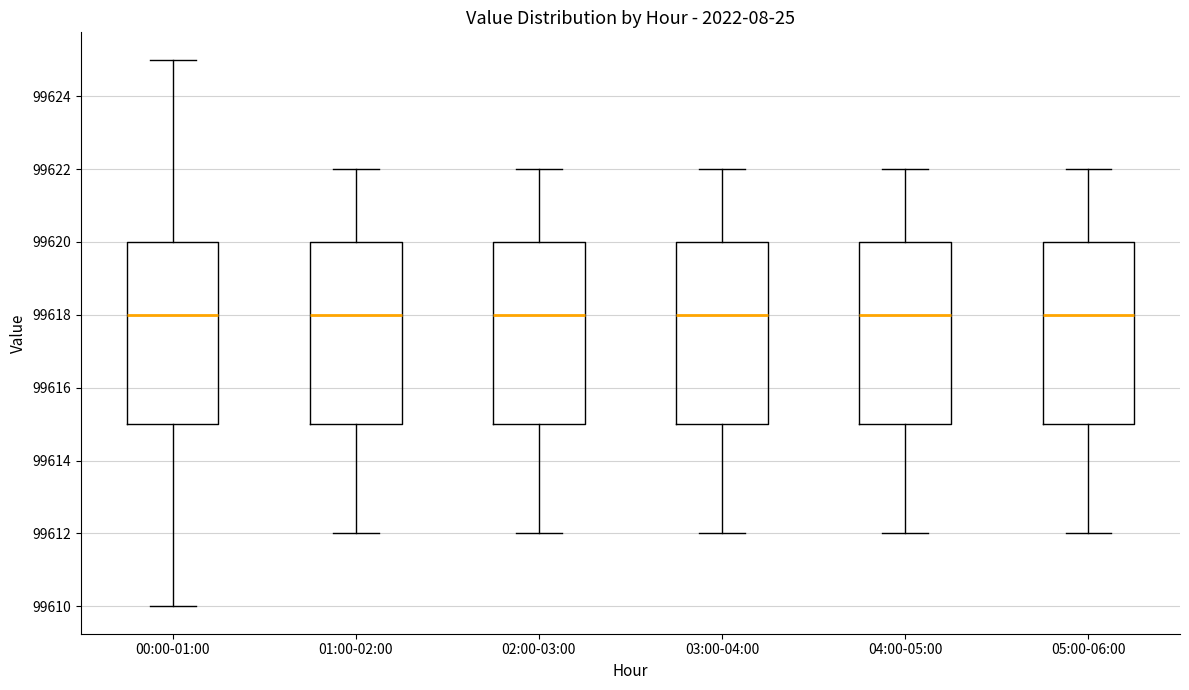

Where is the upper edge of the box for 05:00-06:00 on the y-axis? The values are not printed on the chart, so give them approximately, as read against the axis.

99620